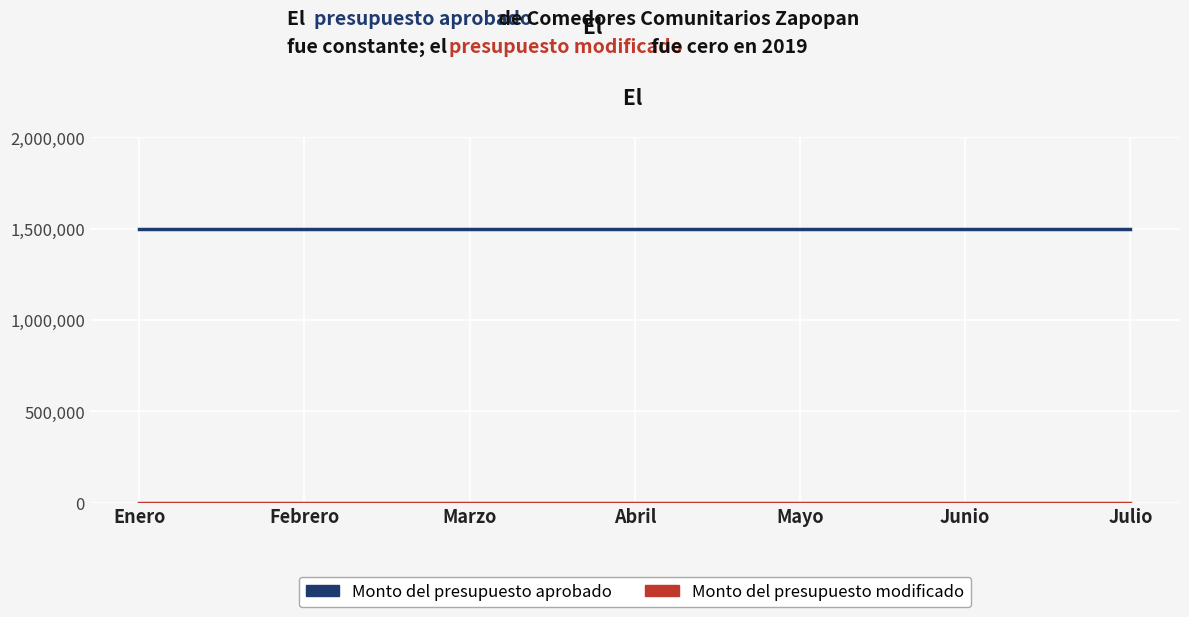

Which series has the largest total across all categories?

Monto del presupuesto aprobado